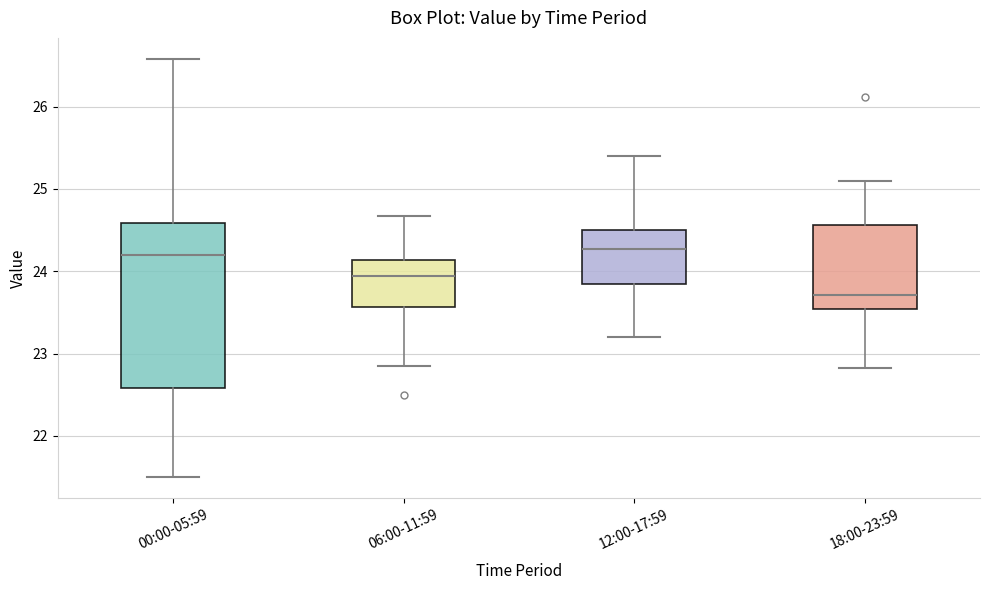

Reading left to right, transcribe this box plot: for each box, give where its median line is, the range the box spans, and where its two whiskers end, as read against the y-axis. The values are not printed on the chart, so give them approximately, as read against the axis.

00:00-05:59: median 24.2, box 22.6 to 24.6, whiskers 21.5 to 26.6
06:00-11:59: median 23.9, box 23.6 to 24.1, whiskers 22.9 to 24.7
12:00-17:59: median 24.3, box 23.8 to 24.5, whiskers 23.2 to 25.4
18:00-23:59: median 23.7, box 23.5 to 24.6, whiskers 22.8 to 25.1